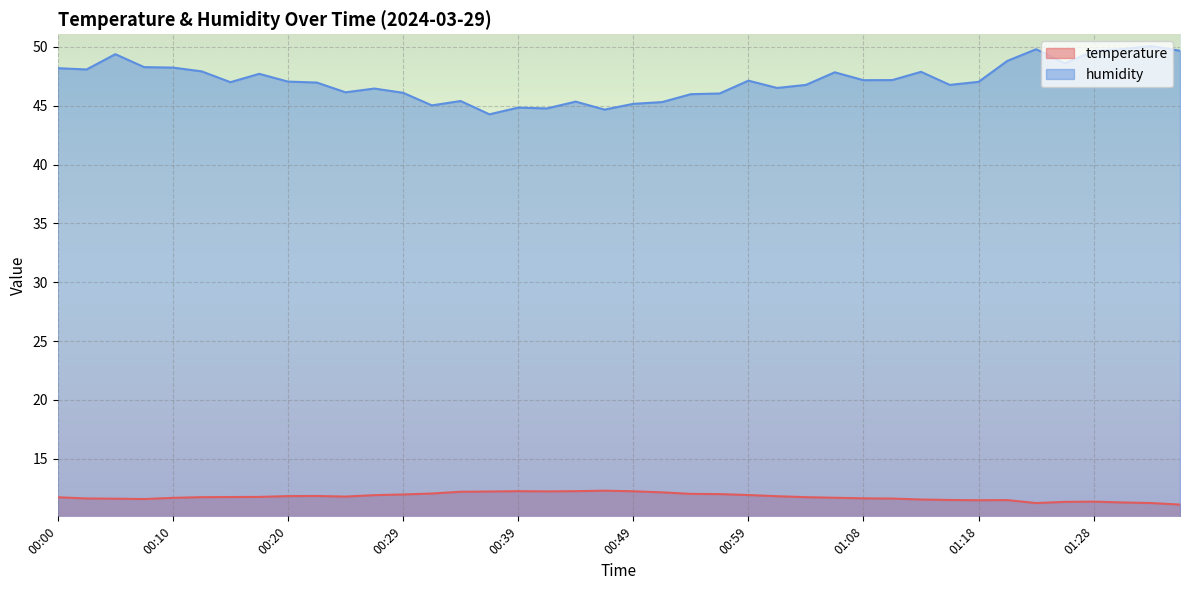

Does the chart display data point markers on the line(s)?

No